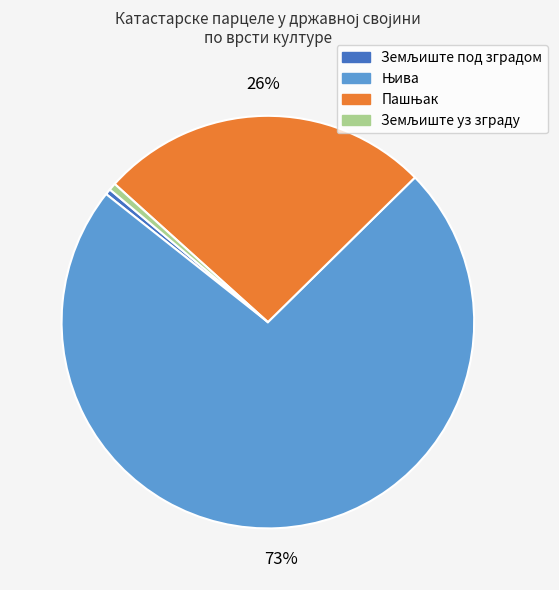

To the nearest percent, what is the average slice percentage?

25%